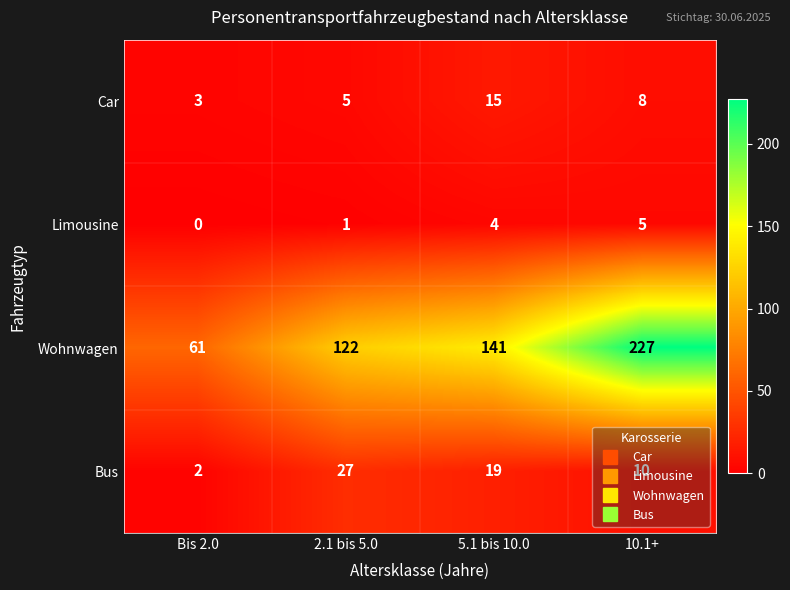

Rank the series by their maximum value, from lowest to highest.

Limousine, Car, Bus, Wohnwagen